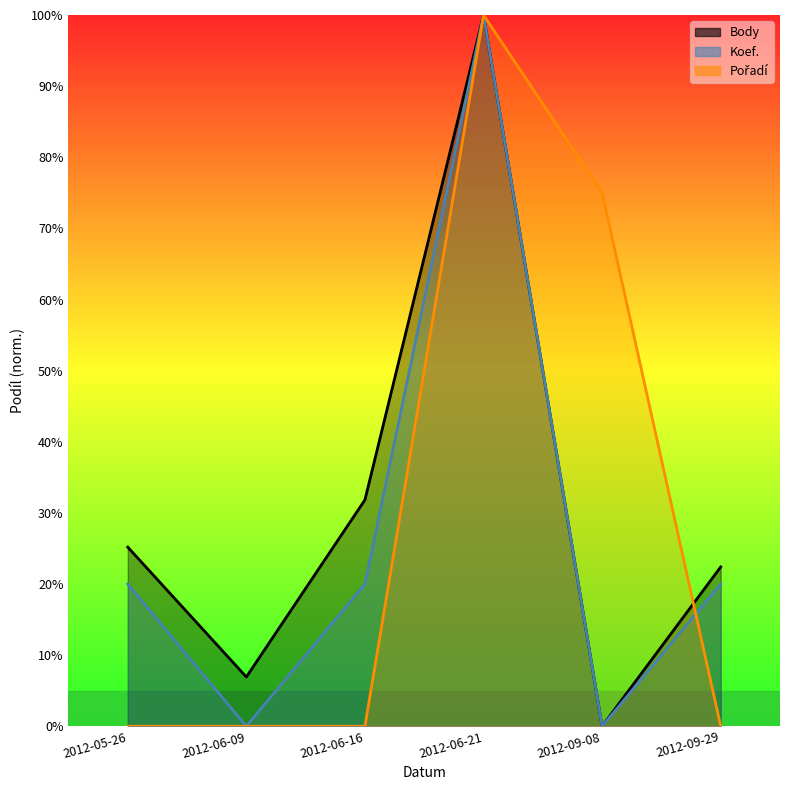

Reading left to right, extract all data points from this chart.

Body: 2012-05-26=25.2	2012-06-09=6.9	2012-06-16=31.8	2012-06-21=100.0	2012-09-08=0.0	2012-09-29=22.4
Koef.: 2012-05-26=20.0	2012-06-09=0.0	2012-06-16=20.0	2012-06-21=100.0	2012-09-08=0.0	2012-09-29=20.0
Pořadí: 2012-05-26=0.0	2012-06-09=0.0	2012-06-16=0.0	2012-06-21=100.0	2012-09-08=75.0	2012-09-29=0.0